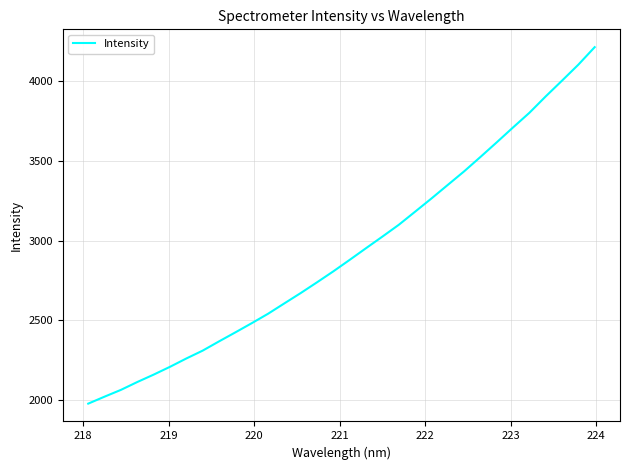

True or false: there are more than 2 points higher than both neighbors.

False